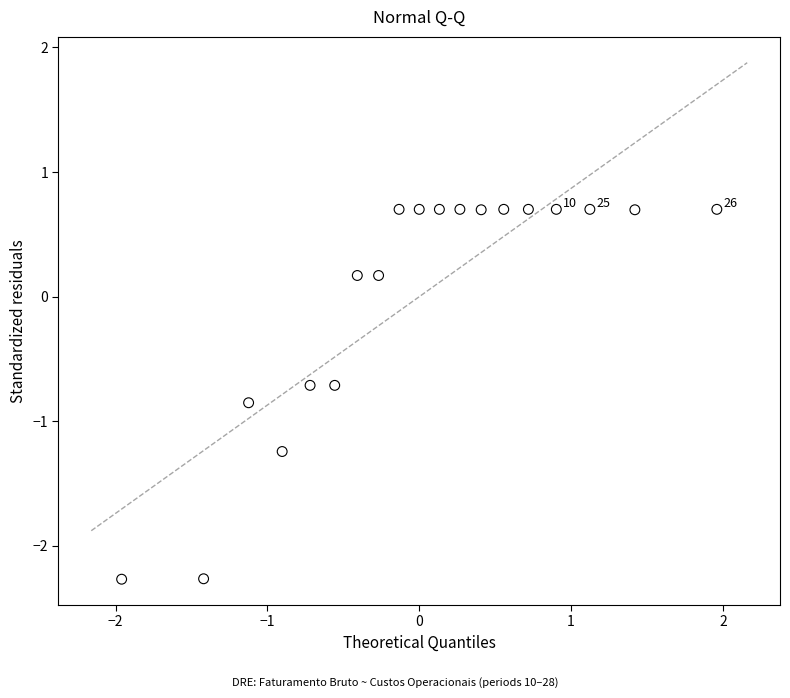

What is the range of Y values (max minus min)?

3.0